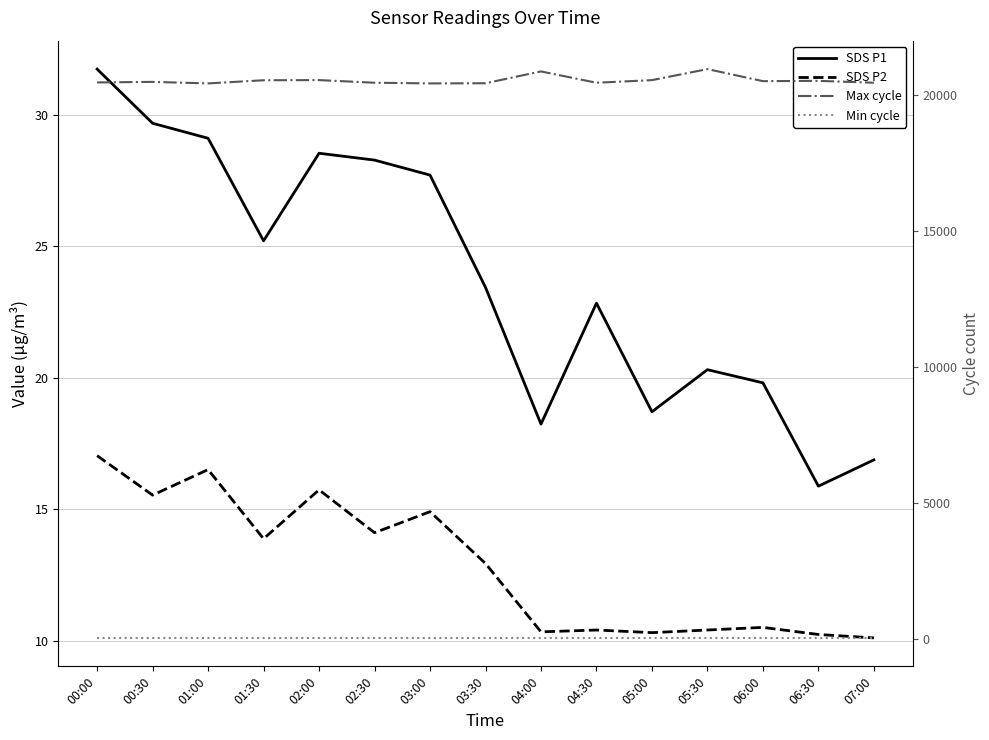

Does the chart have visible grid lines?

Yes